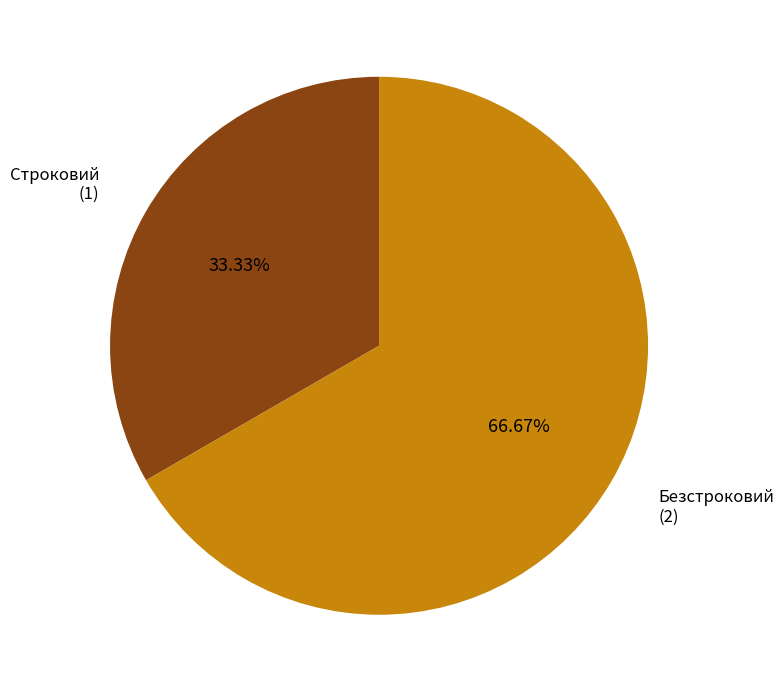

True or false: Безстроковий accounts for 67% of the total.

True